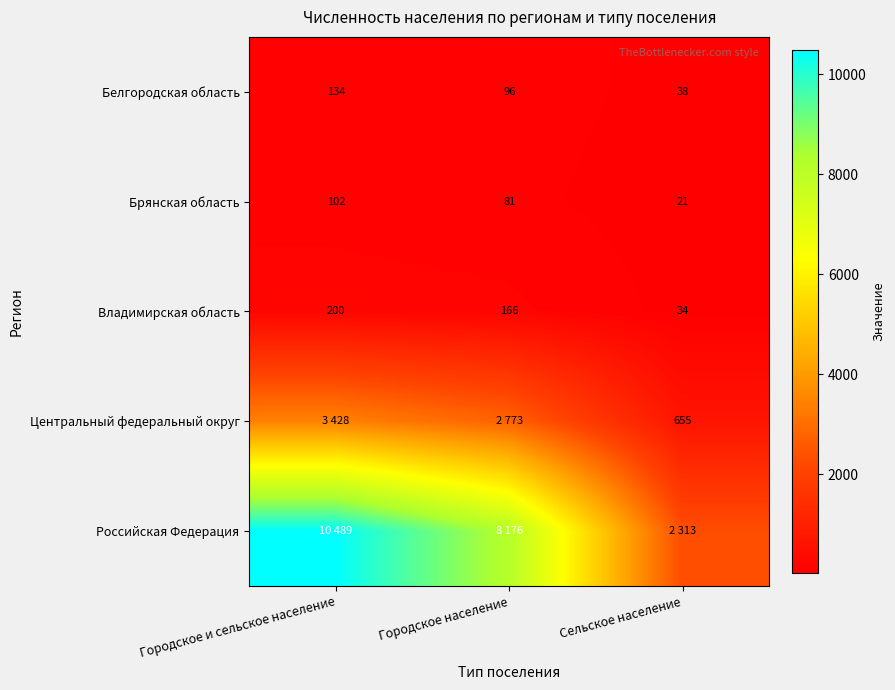

What is the average value of the Владимирская область series?

133